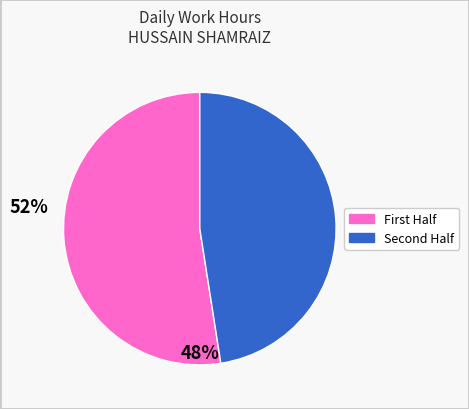

Is there a majority slice in this chart?

Yes